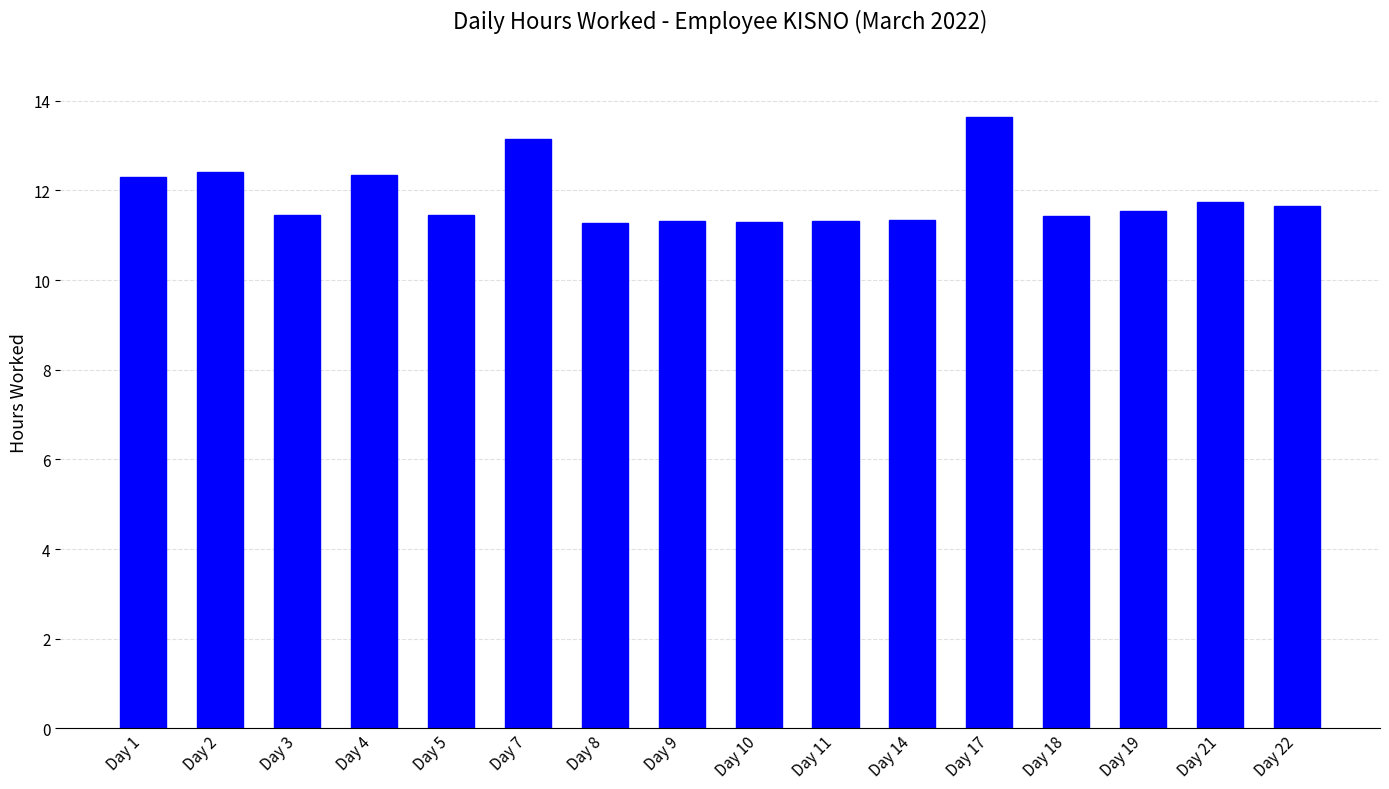

What is the value of the 5th bar from the left?

11.5